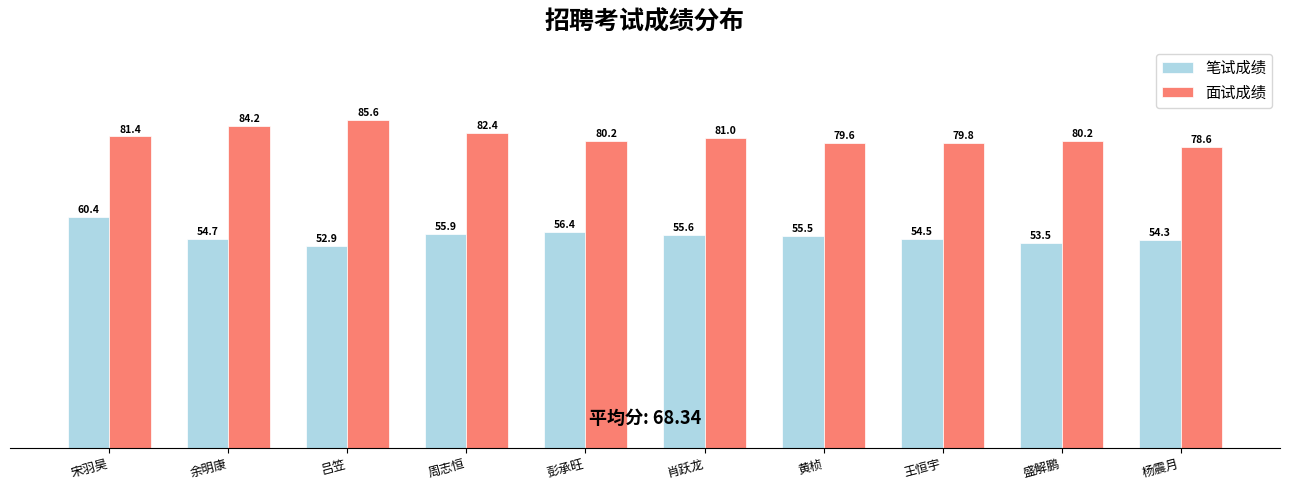

At which label does 面试成绩 reach its peak?

吕笠